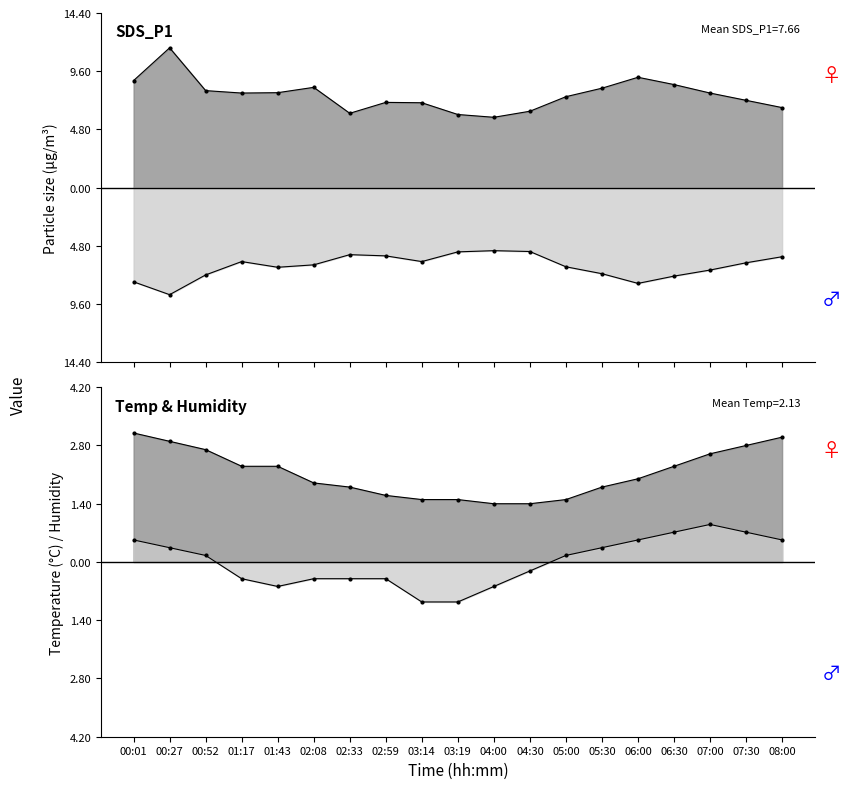

At which category does Humidity reach its first local peak?

07:00